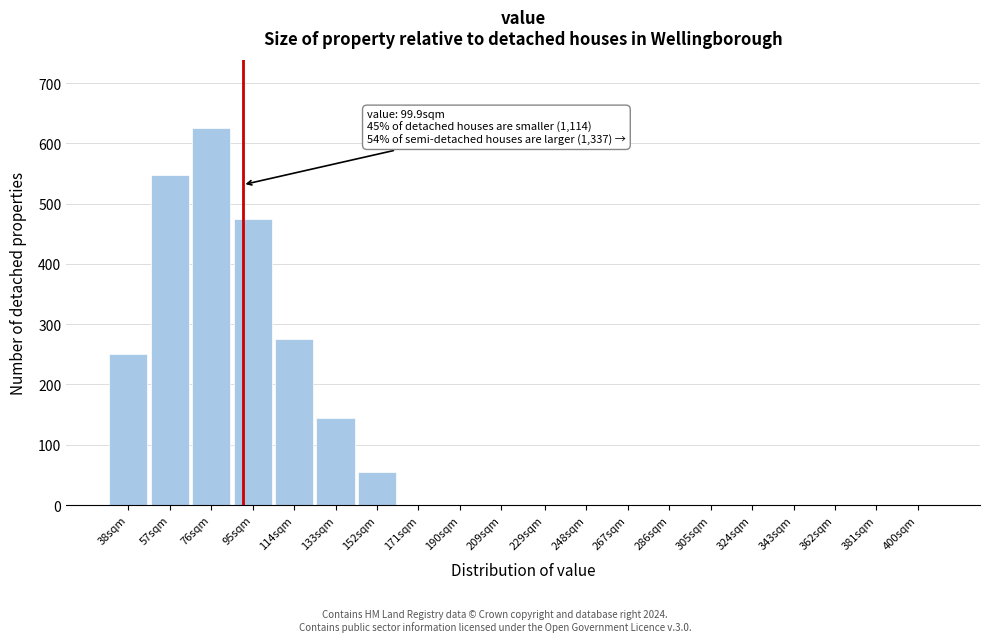

Reading right to left, list all the values displayed in this chart.

400sqm=0	381sqm=0	362sqm=0	343sqm=0	324sqm=0	305sqm=0	286sqm=0	267sqm=0	248sqm=0	229sqm=0	209sqm=0	190sqm=0	171sqm=0	152sqm=55	133sqm=145	114sqm=275	95sqm=475	76sqm=625	57sqm=548	38sqm=250